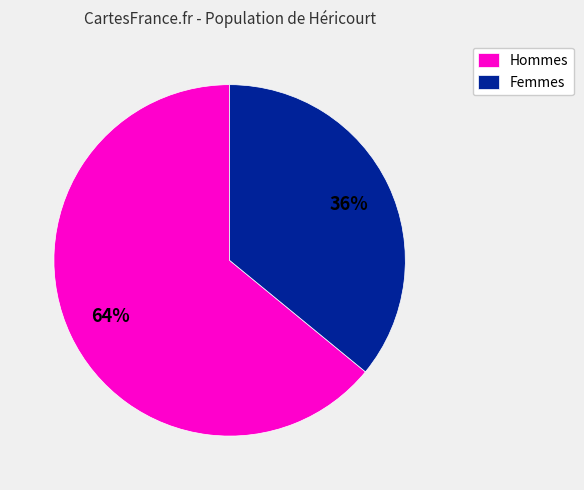

Which has a higher value, Femmes or Hommes?

Hommes